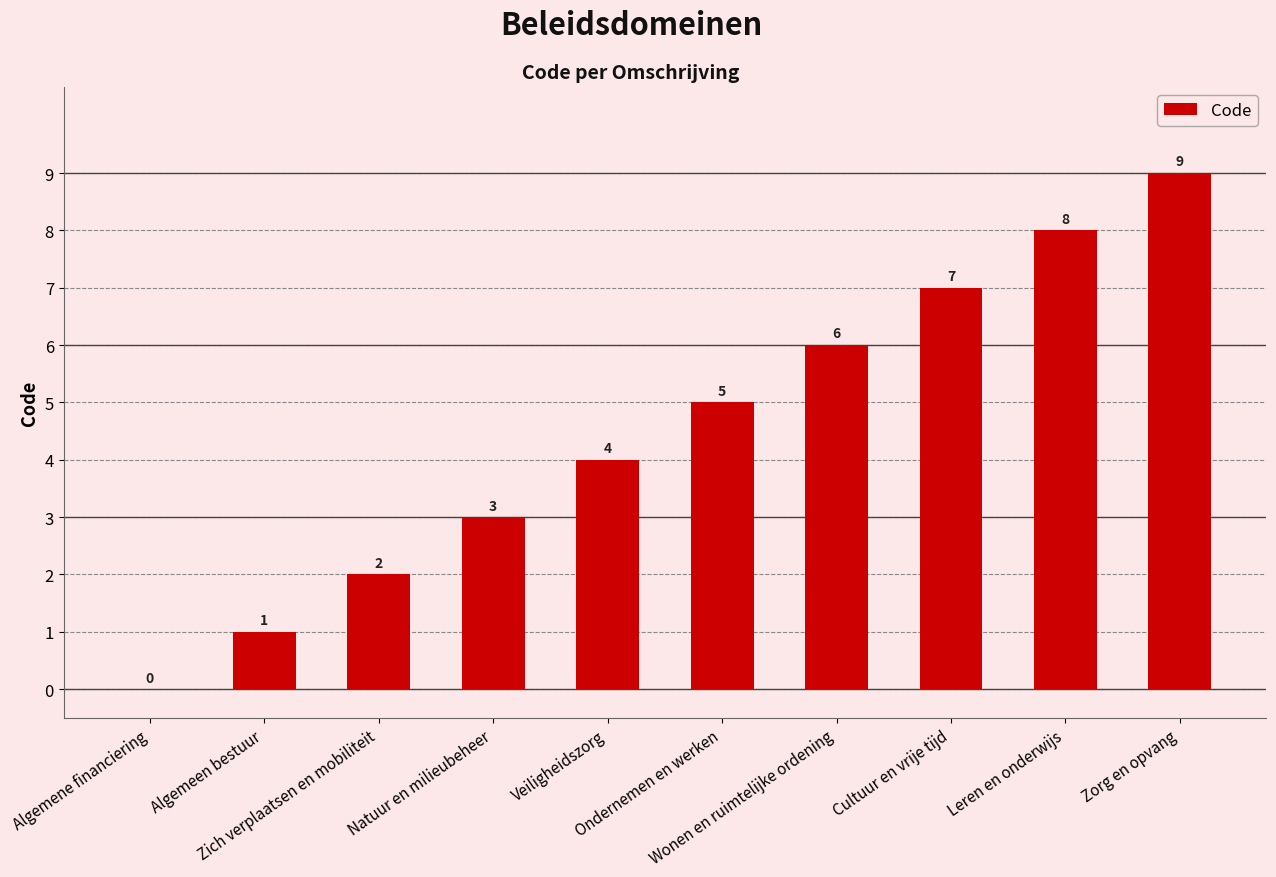

What is the maximum value shown in the chart?

9